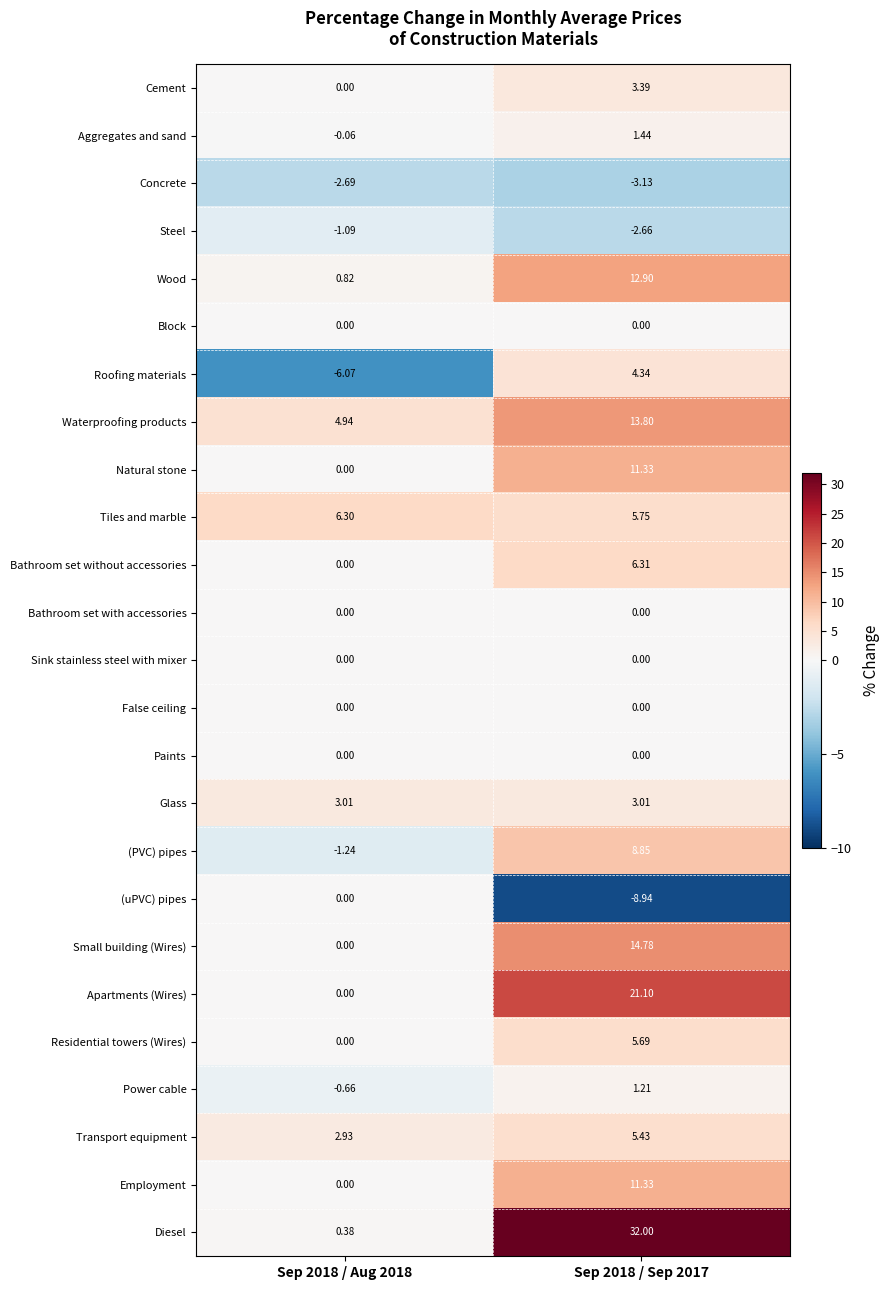

What is the smallest value displayed?

-8.9